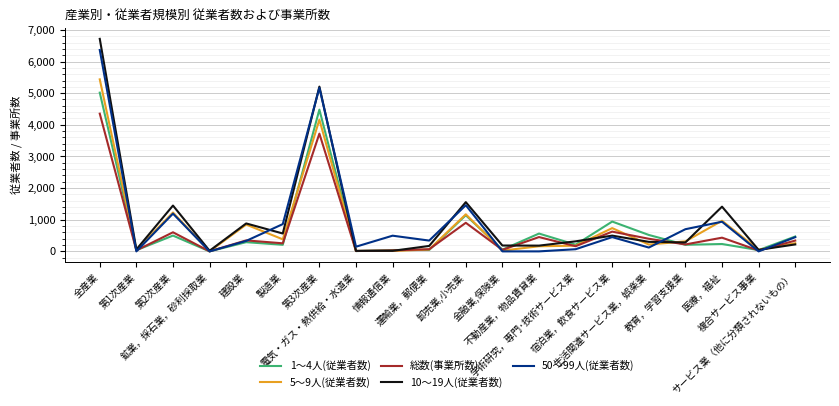

What are all the series names shown in the legend?

1～4人(従業者数), 5～9人(従業者数), 総数(事業所数), 10～19人(従業者数), 50～99人(従業者数)